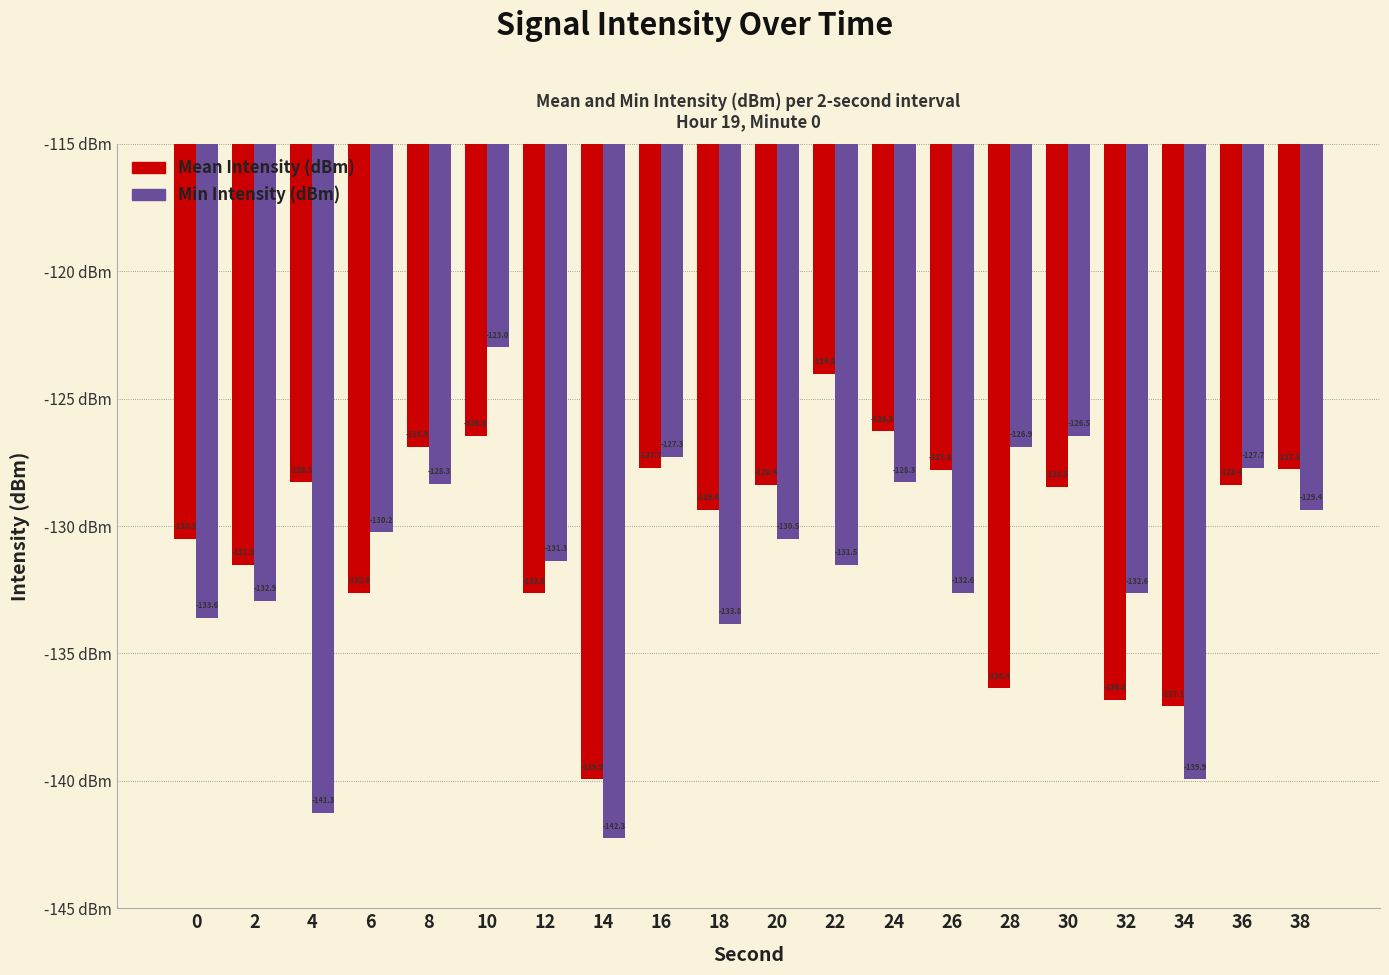

The Mean Intensity (dBm) series shows -124.0 at 22. True or false?

True